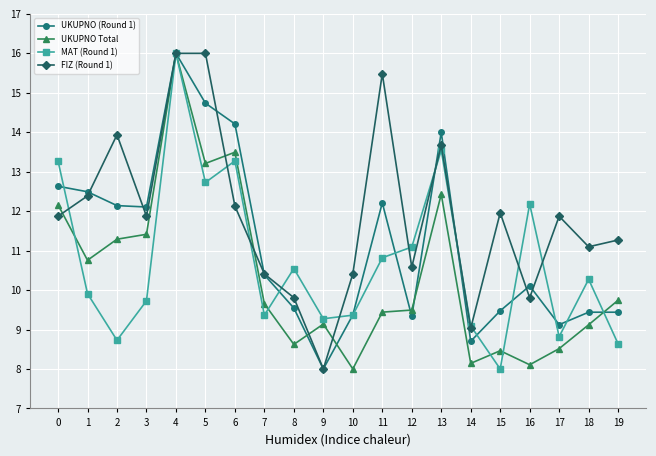

Rank the series by their average value, from highest to lowest.

FIZ (Round 1), UKUPNO (Round 1), MAT (Round 1), UKUPNO Total